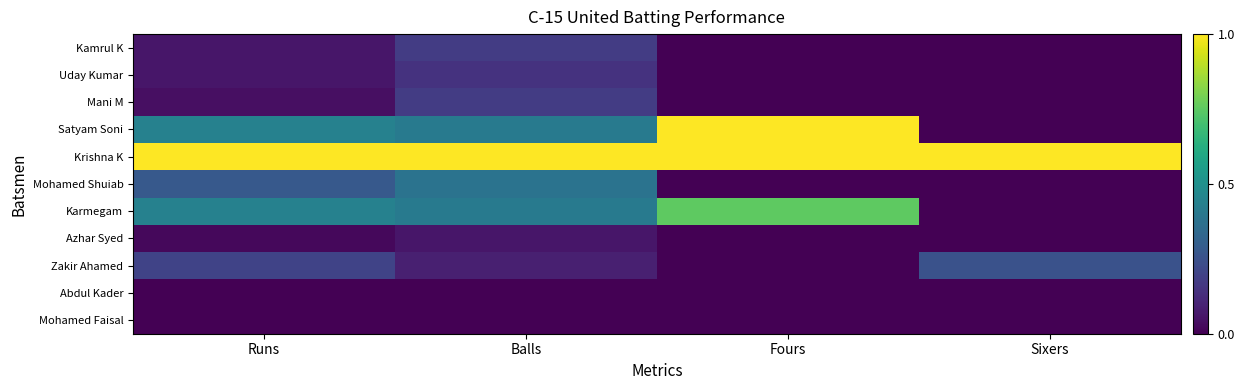

What is the difference between the highest and lowest values at Balls?

1.0